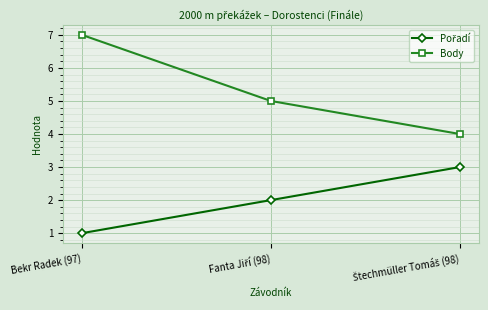

Where does the Body series first go above 5?

Bekr Radek (97)